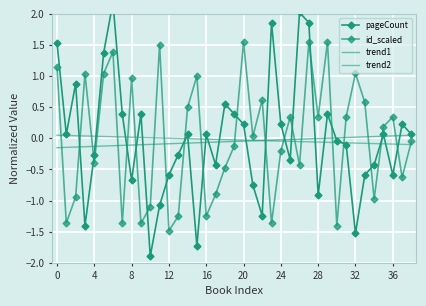

What is the spread (max minus min) of values at 34?

1.0